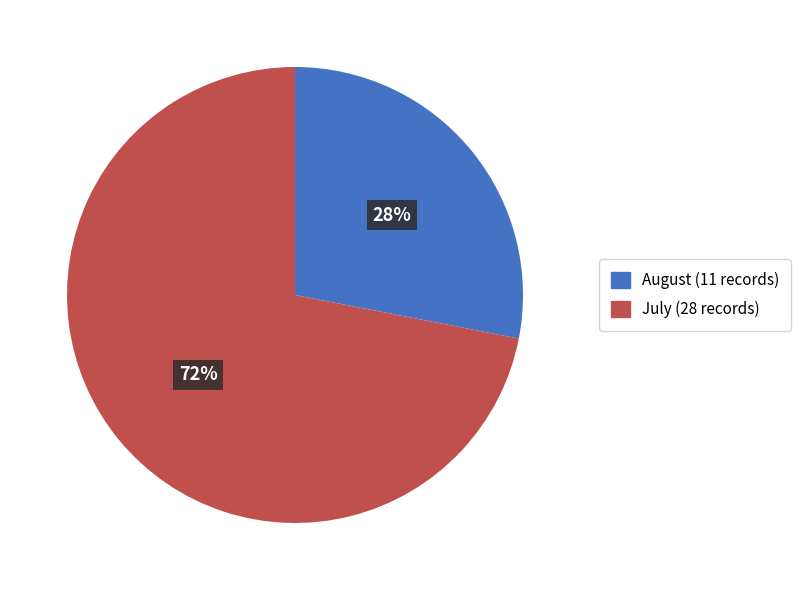

How many slices are in this pie chart?

2